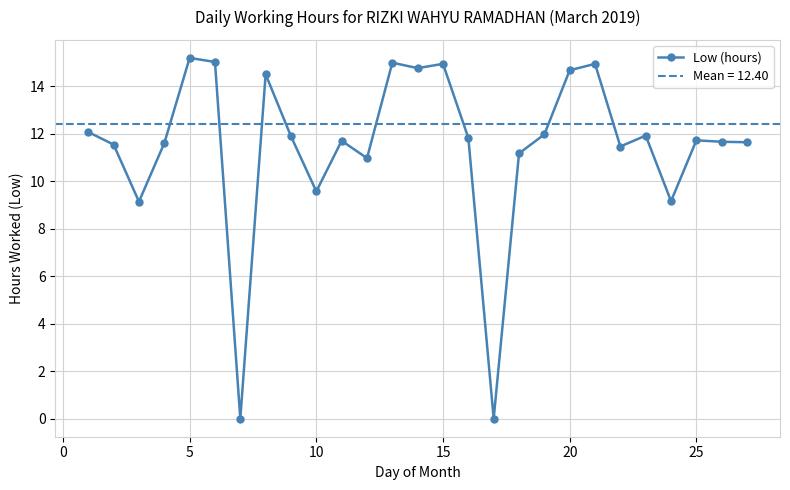

What is the highest value of the Low (hours) series?

15.2